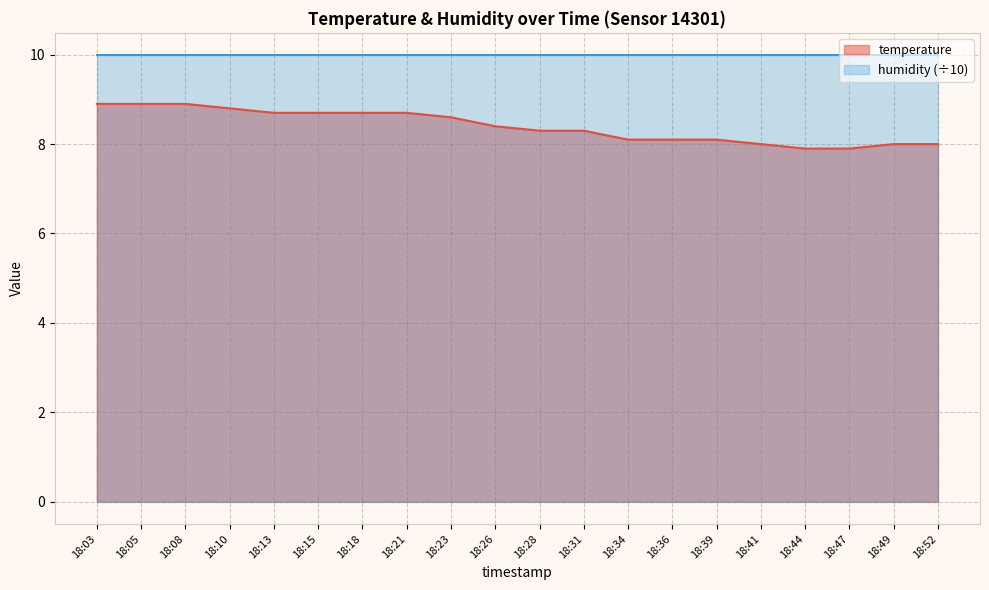

The value at 18:26 is 3.3. True or false?

False